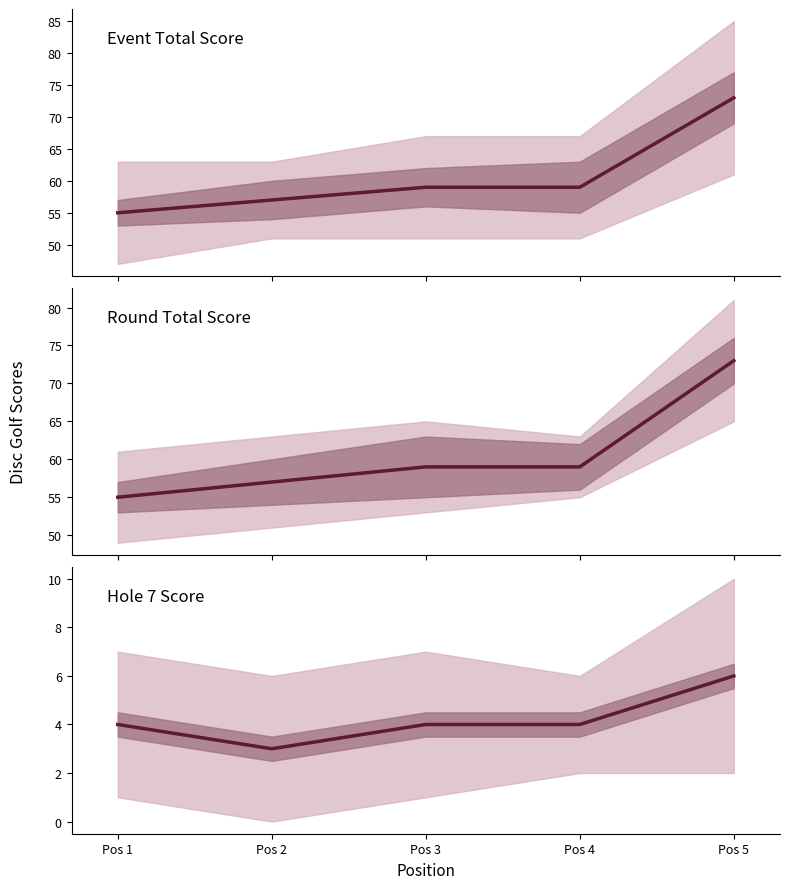

True or false: round_total_score and hole_7 cross at least once.

False